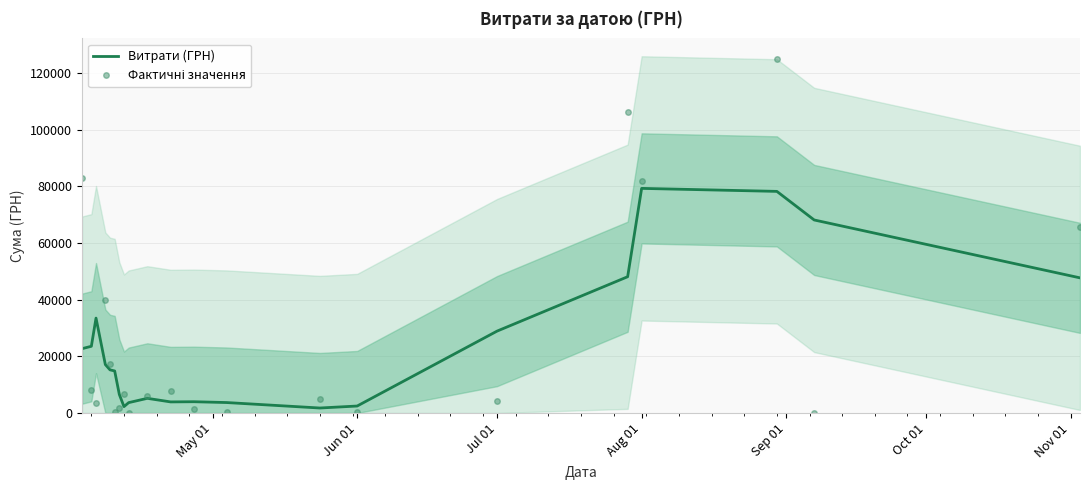

List the series in order of their overall mean, highest first.

Фактичні значення, Витрати (ГРН)